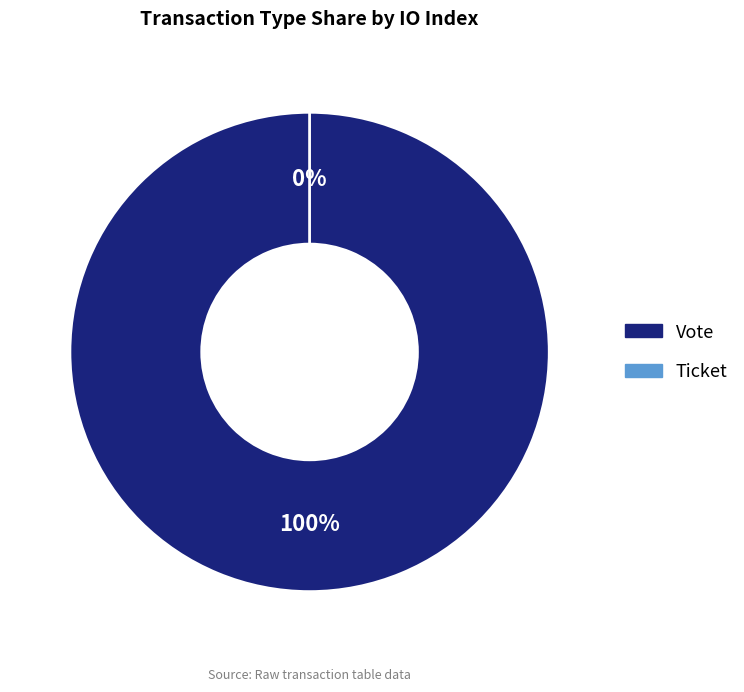

To the nearest percent, what is the difference between the Vote and Ticket slice percentages?

100%